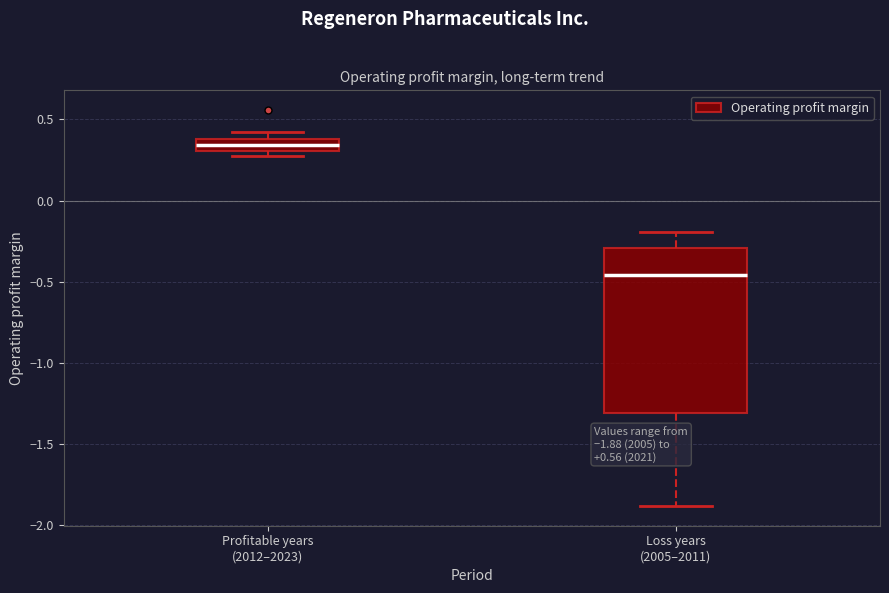

Comparing the boxes themselves (not the whiskers), which one is the tallest?

Loss years (2005–2011)